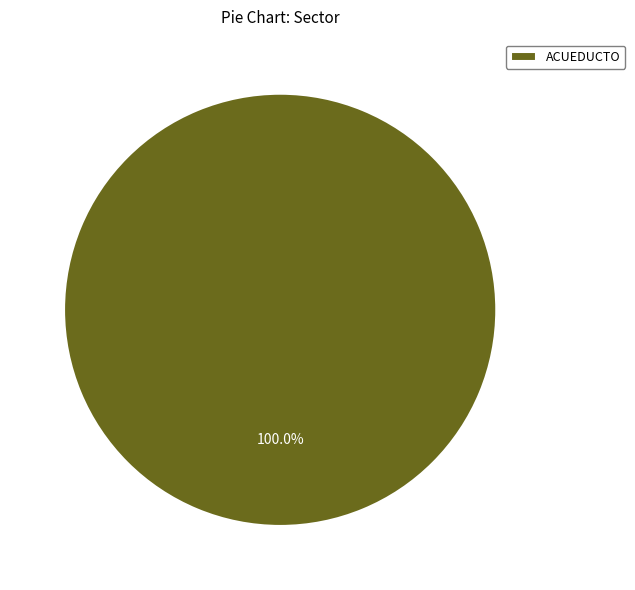

What is the majority slice?

ACUEDUCTO